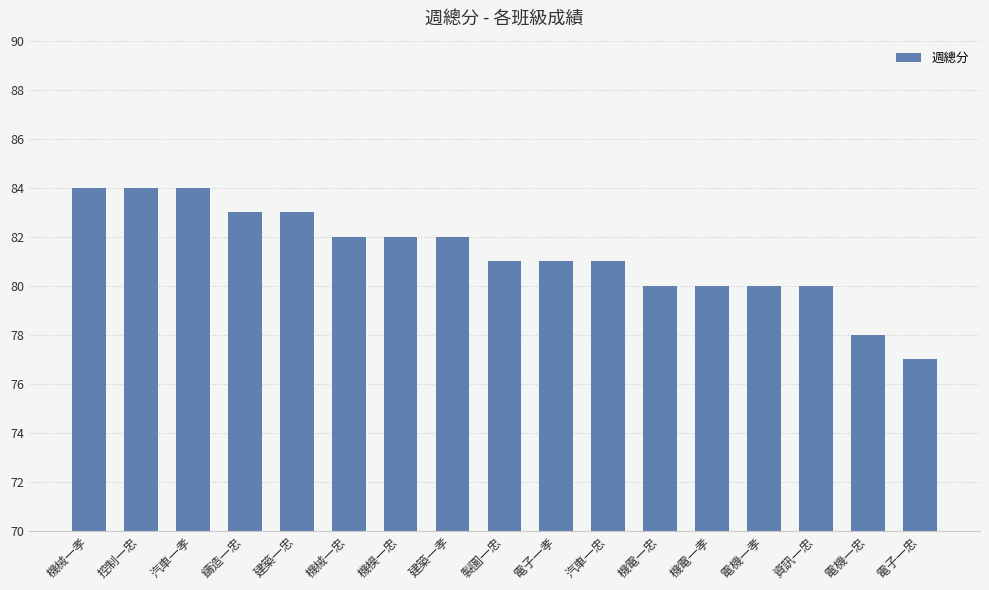

How many bars are there in total?

17